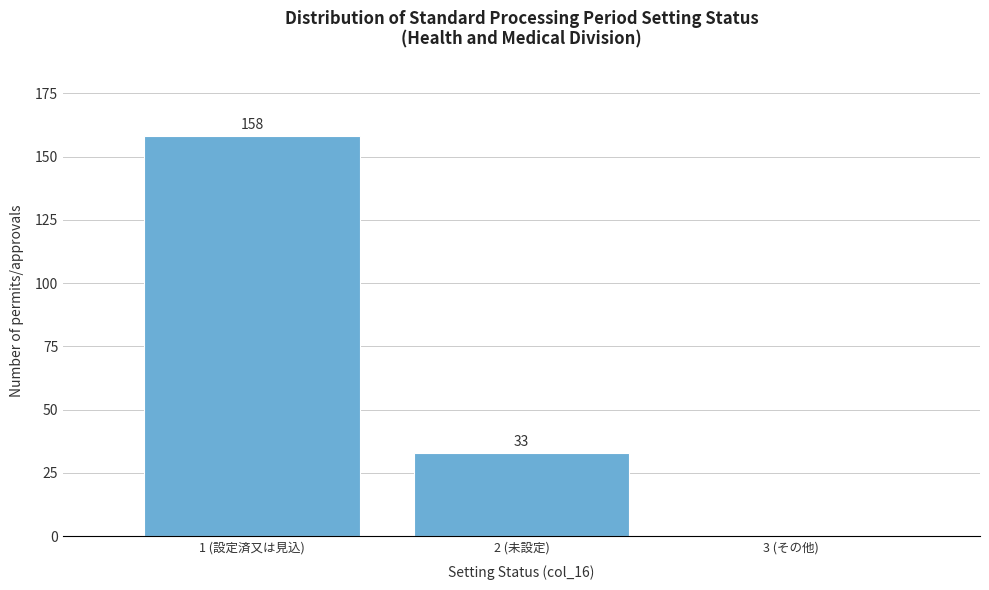

Reading left to right, transcribe all the data shown in this chart.

1 (設定済又は見込)=158	2 (未設定)=33	3 (その他)=0